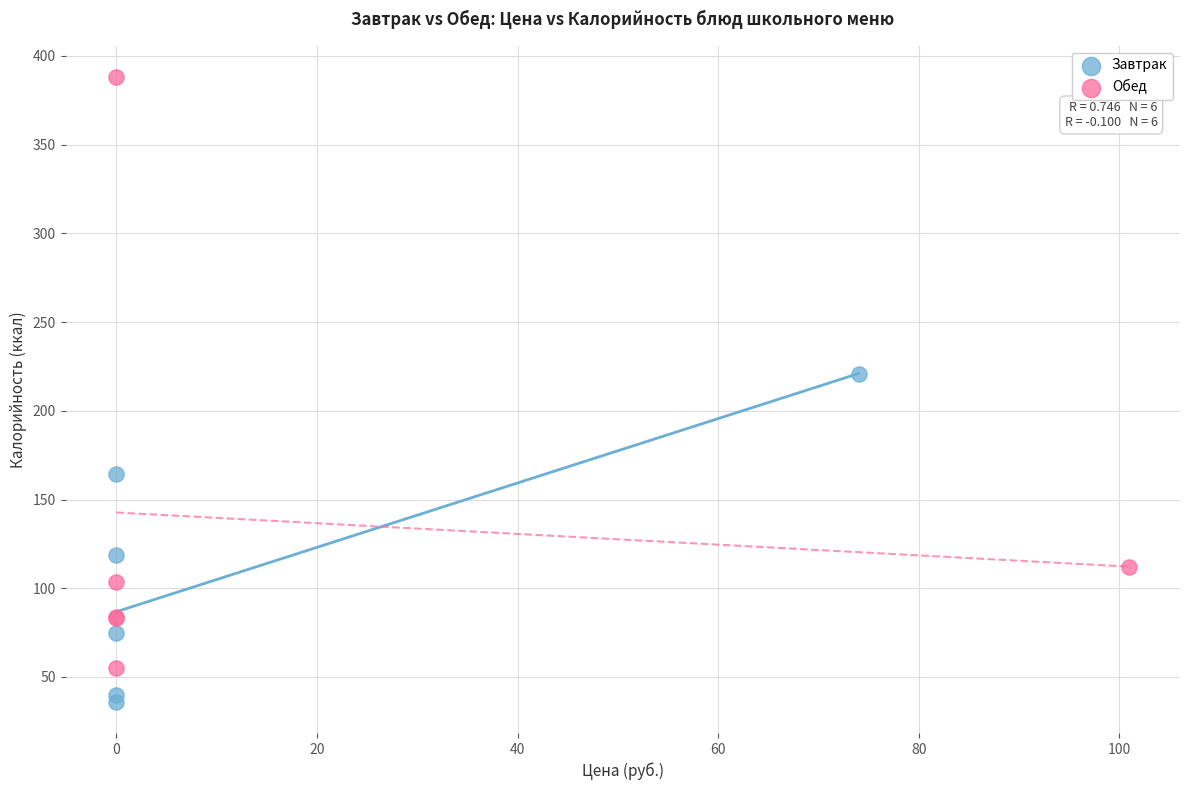

Which series has the largest Y range (max minus min)?

Обед